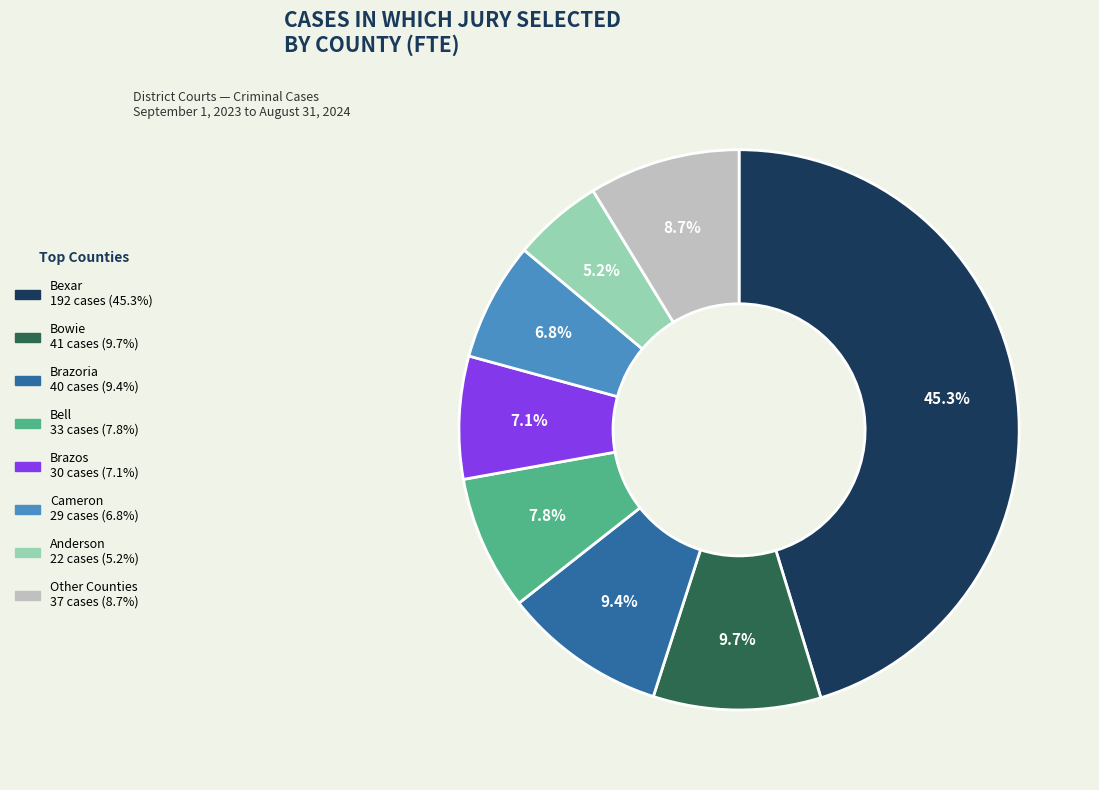

Is there any slice that represents more than half of the pie?

No